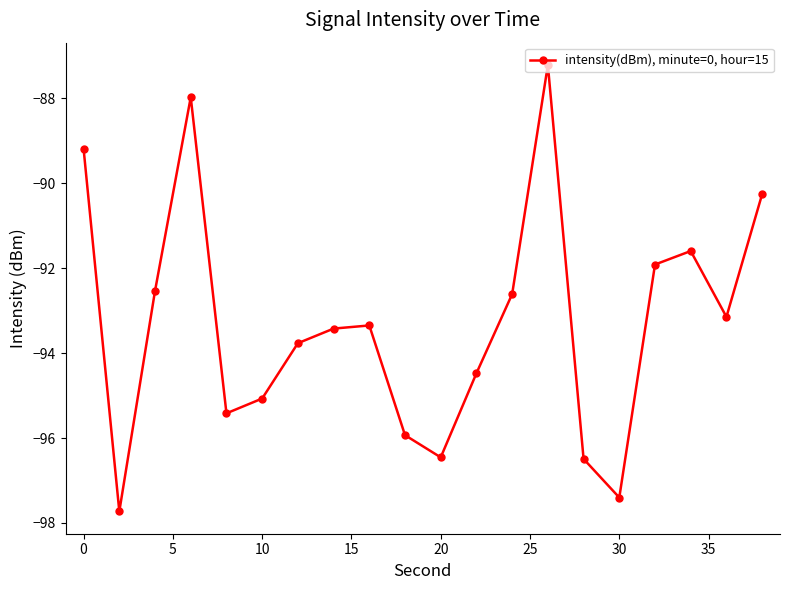

What is the greatest value displayed?

-87.2